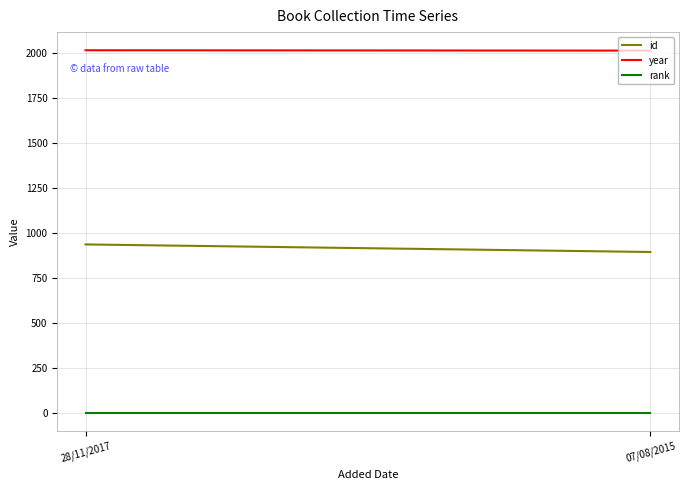

What is the minimum value for rank?

1